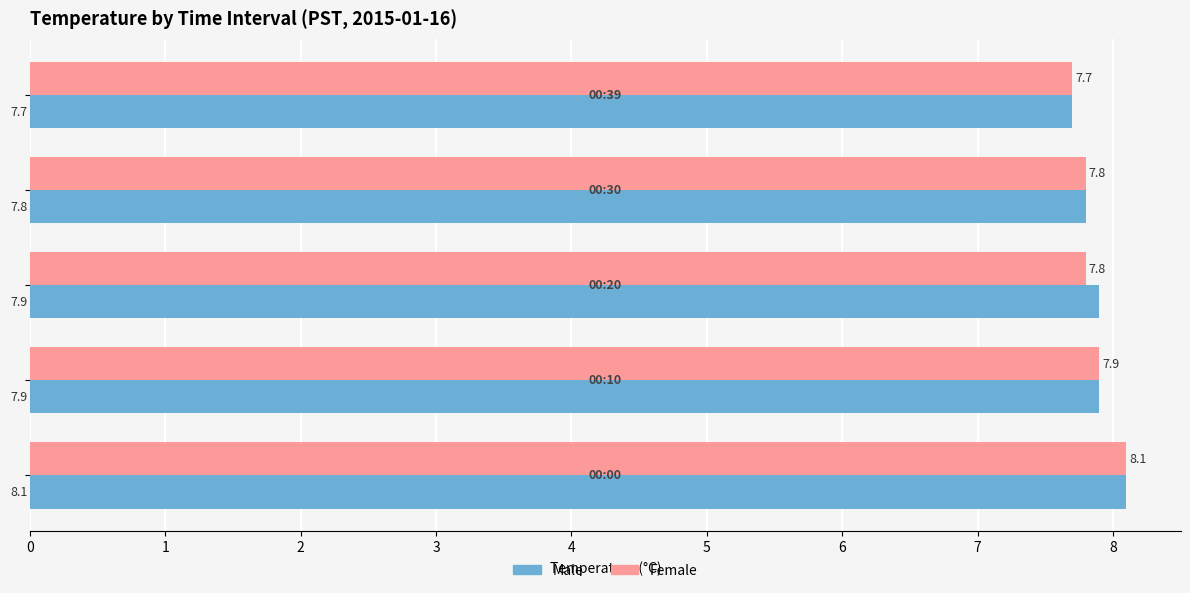

Rank the series by their average value, from lowest to highest.

Female, Male